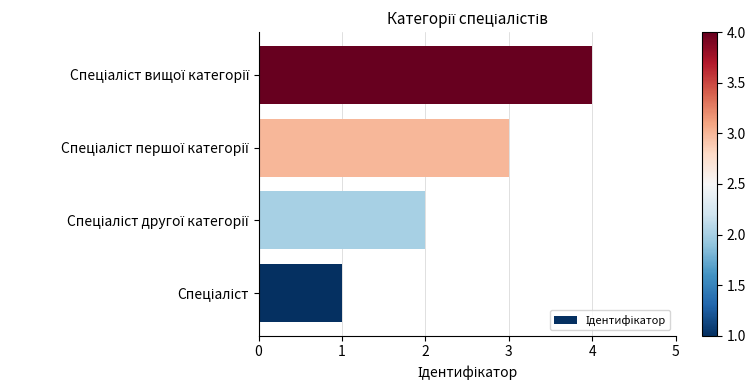

What is the sum of all values?

10